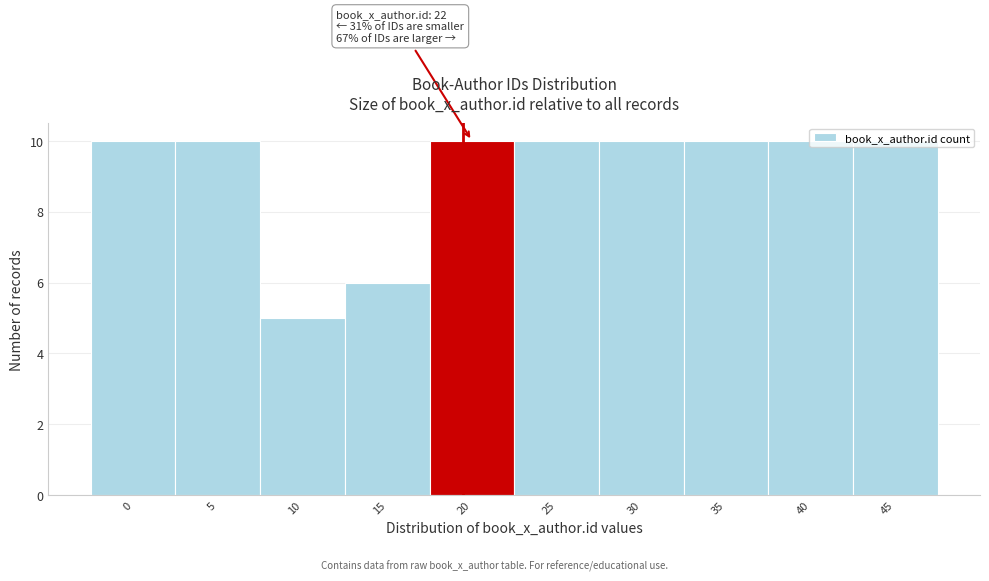

What is the smallest value displayed?

5